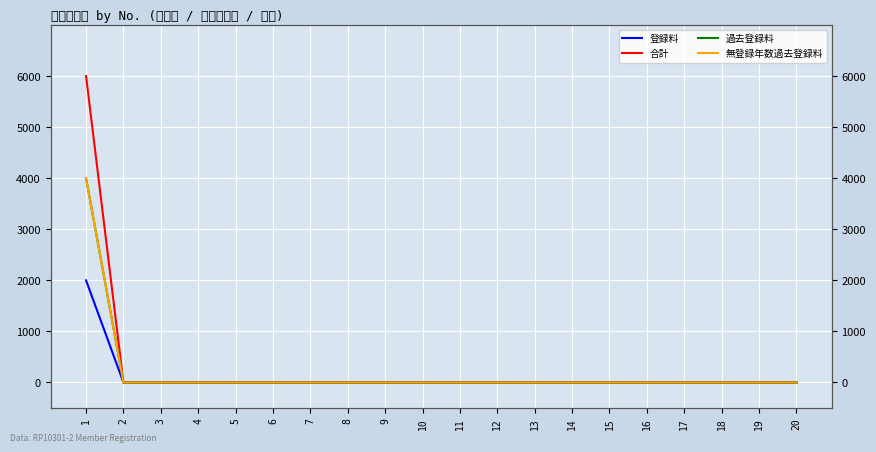

Reading left to right, extract all data points from this chart.

登録料: 1=2000	2=0	3=0	4=0	5=0	6=0	7=0	8=0	9=0	10=0	11=0	12=0	13=0	14=0	15=0	16=0	17=0	18=0	19=0	20=0
合計: 1=6000	2=0	3=0	4=0	5=0	6=0	7=0	8=0	9=0	10=0	11=0	12=0	13=0	14=0	15=0	16=0	17=0	18=0	19=0	20=0
過去登録料: 1=4000	2=0	3=0	4=0	5=0	6=0	7=0	8=0	9=0	10=0	11=0	12=0	13=0	14=0	15=0	16=0	17=0	18=0	19=0	20=0
無登録年数過去登録料: 1=4000	2=0	3=0	4=0	5=0	6=0	7=0	8=0	9=0	10=0	11=0	12=0	13=0	14=0	15=0	16=0	17=0	18=0	19=0	20=0